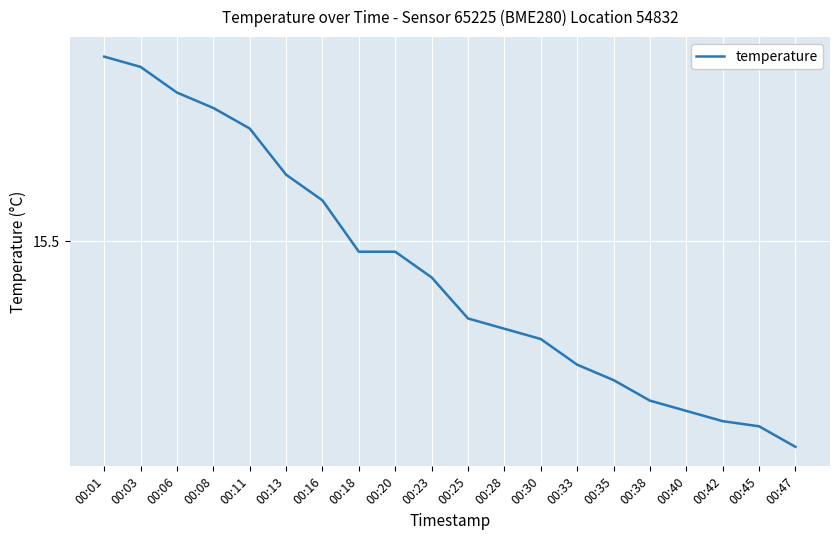

Does the chart have visible grid lines?

Yes